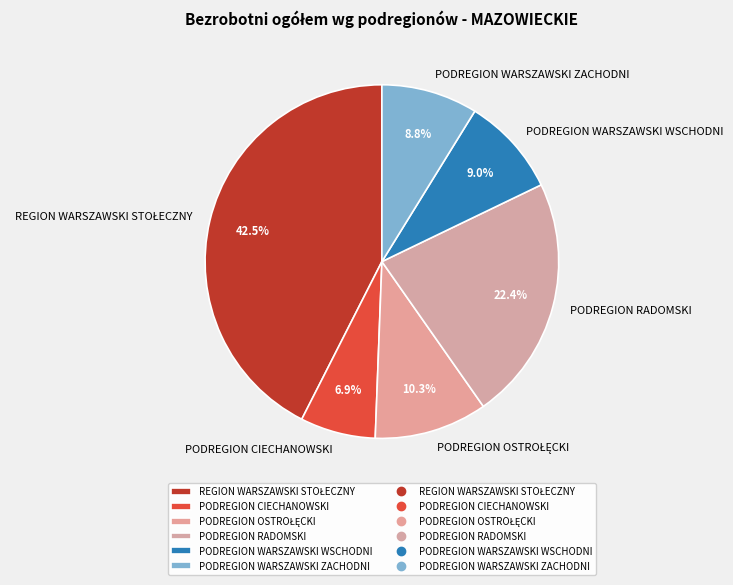

Do PODREGION WARSZAWSKI WSCHODNI and PODREGION RADOMSKI together represent more than half of the pie?

No